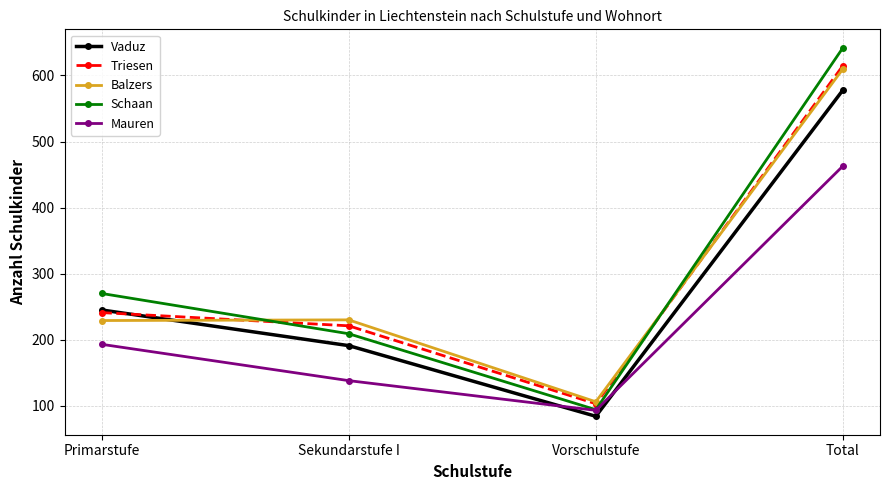

At how many categories does at least one series exceed 457?

1